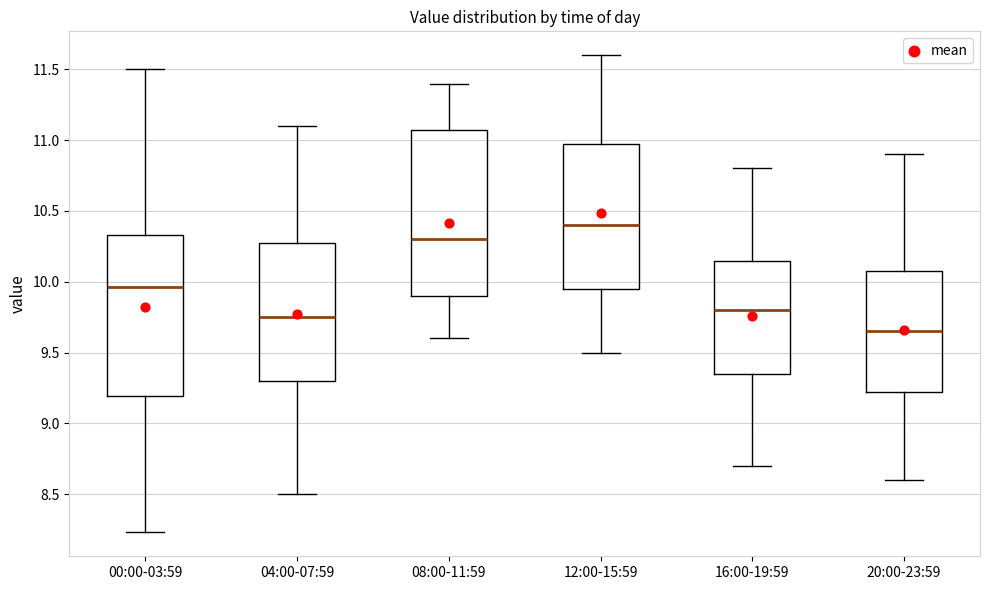

Reading left to right, read every box against the y-axis: the position of its median line, the range the box covers, and the ends of its whiskers. The values are not printed on the chart, so give them approximately, as read against the axis.

00:00-03:59: median 9.95, box 9.20 to 10.35, whiskers 8.25 to 11.50
04:00-07:59: median 9.75, box 9.30 to 10.30, whiskers 8.50 to 11.10
08:00-11:59: median 10.30, box 9.90 to 11.10, whiskers 9.60 to 11.40
12:00-15:59: median 10.40, box 9.95 to 11.00, whiskers 9.50 to 11.60
16:00-19:59: median 9.80, box 9.35 to 10.15, whiskers 8.70 to 10.80
20:00-23:59: median 9.65, box 9.25 to 10.10, whiskers 8.60 to 10.90